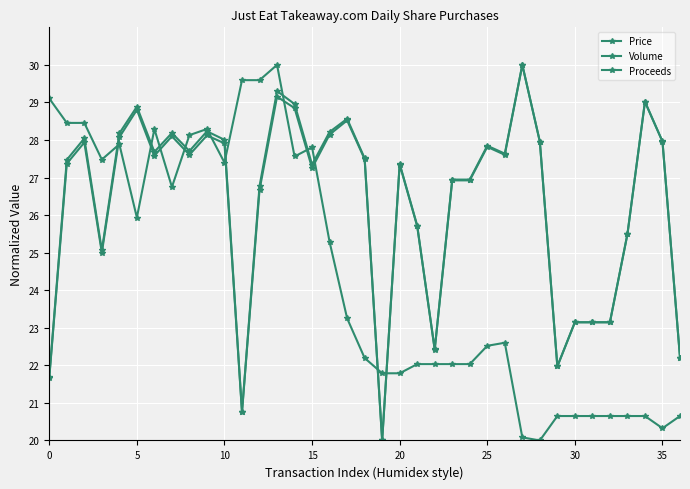

True or false: Volume has more than 2 points higher than both neighbors.

True